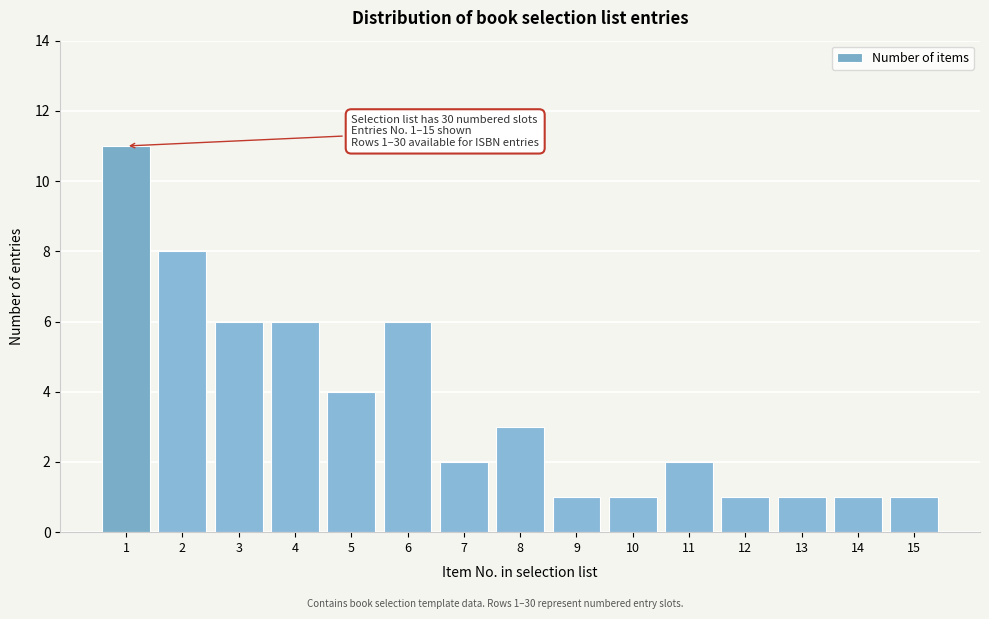

Reading right to left, list all the values displayed in this chart.

15=1	14=1	13=1	12=1	11=2	10=1	9=1	8=3	7=2	6=6	5=4	4=6	3=6	2=8	1=11